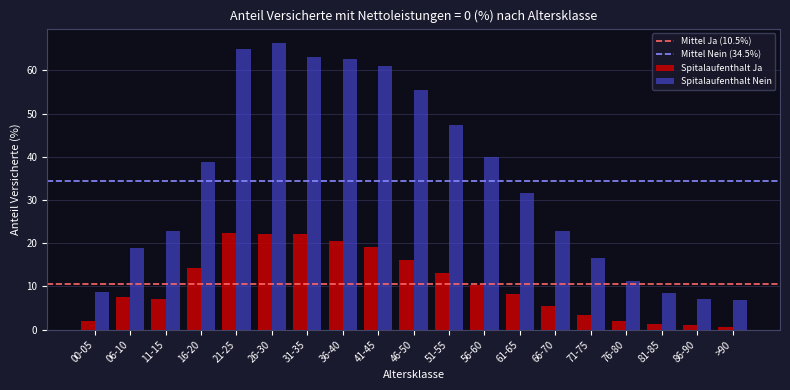

The Spitalaufenthalt Nein series shows 64.9 at 21-25. True or false?

True